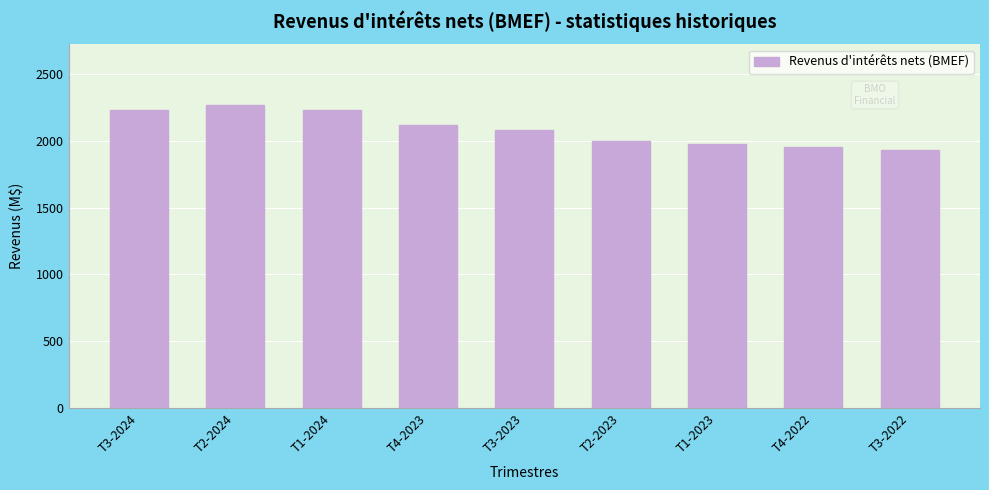

Is it true that the value at T1-2023 is 3296?

False